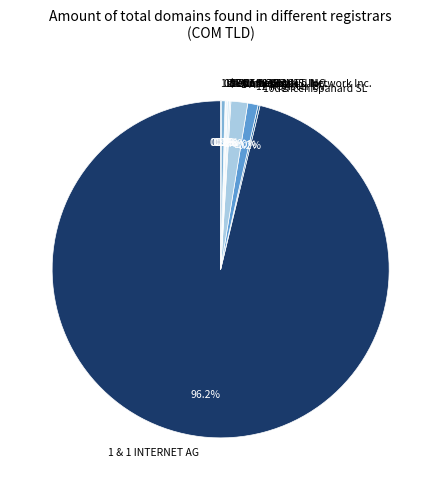

To the nearest percent, what is the combined percentage of 1 API GmbH and 007Names Inc.?

2%